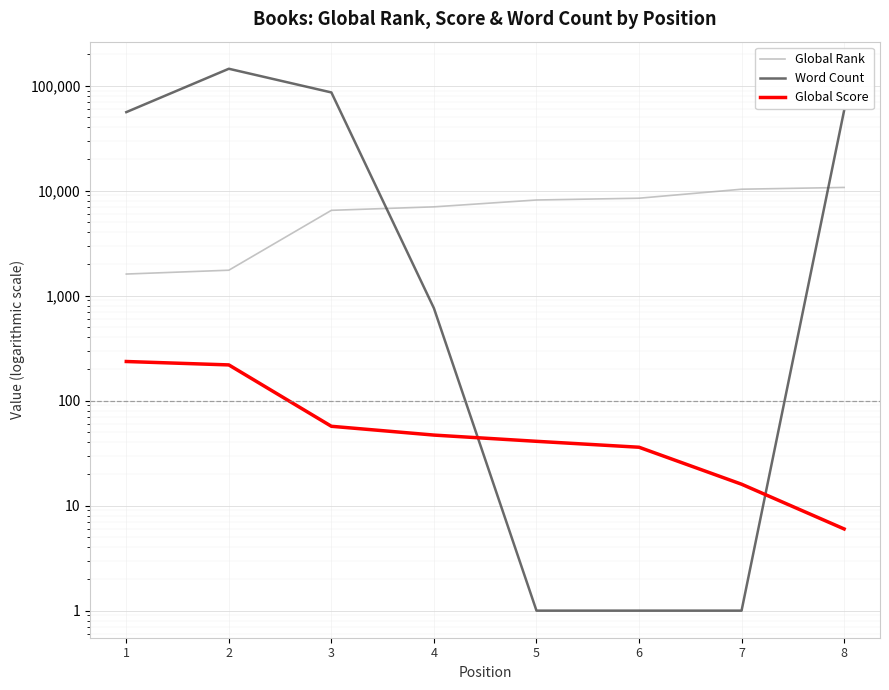

What is the total value across all series at 7?

10345